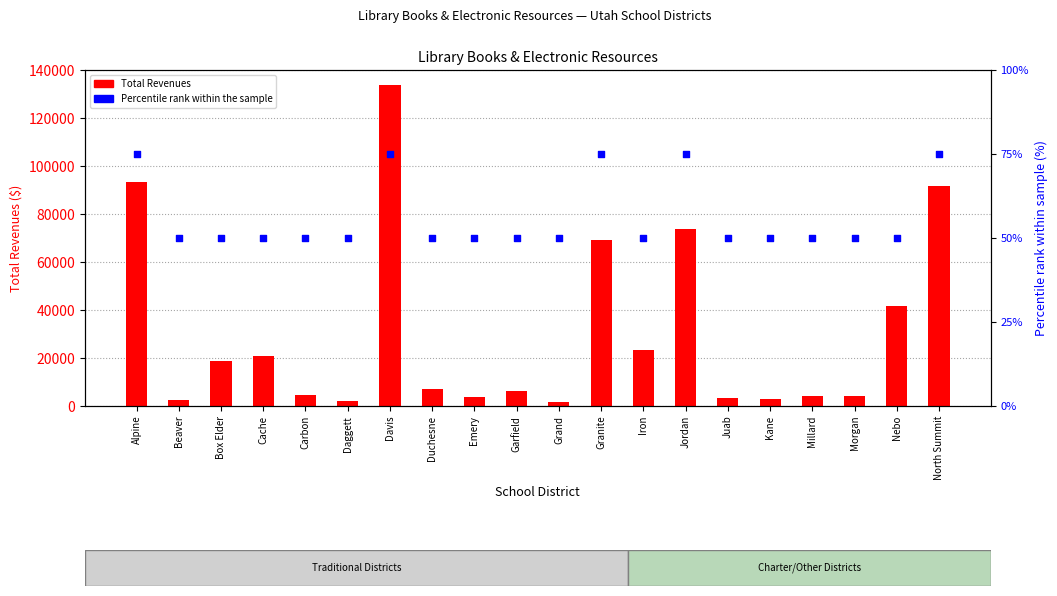

Which series reaches the minimum Y coordinate?

Percentile rank